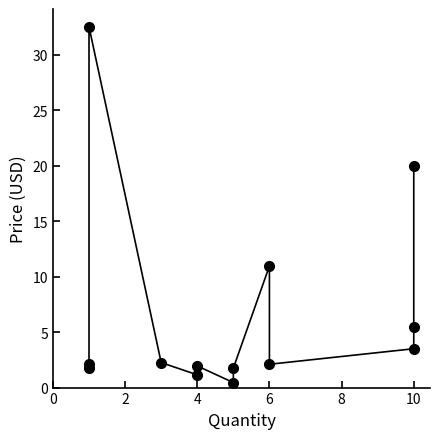

What is the value of the 12th point from the left?

5.5